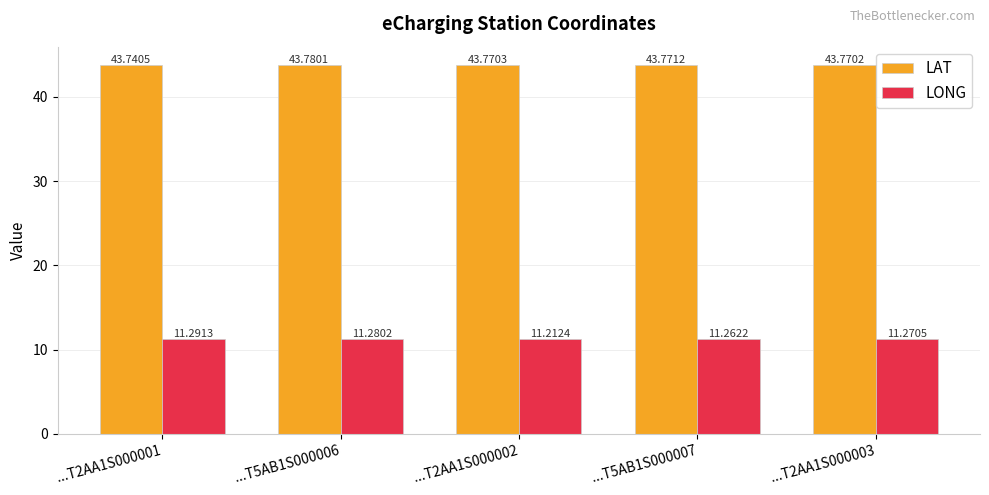

What is the label of the 3rd bar from the left?

...T2AA1S000002